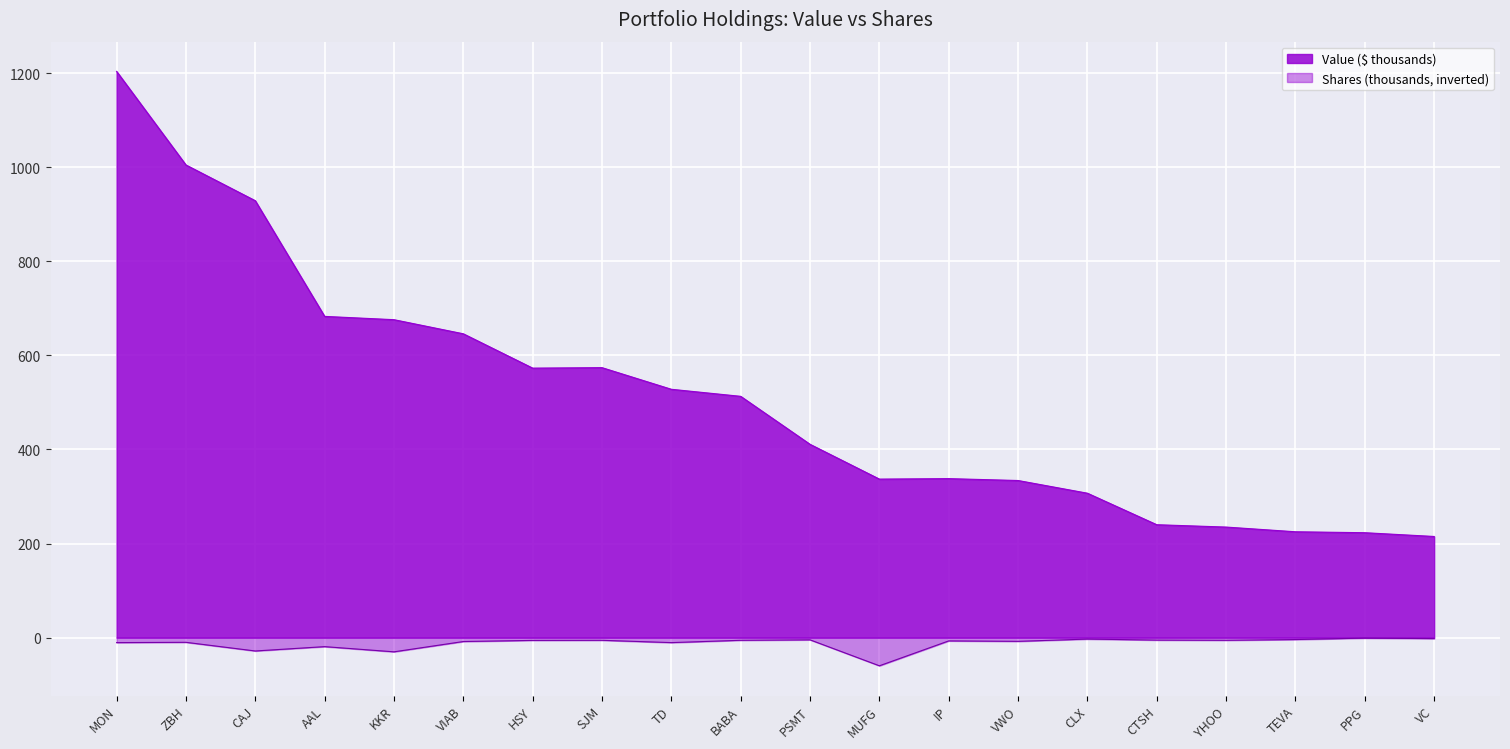

Which series has the largest total across all categories?

Value ($ thousands)